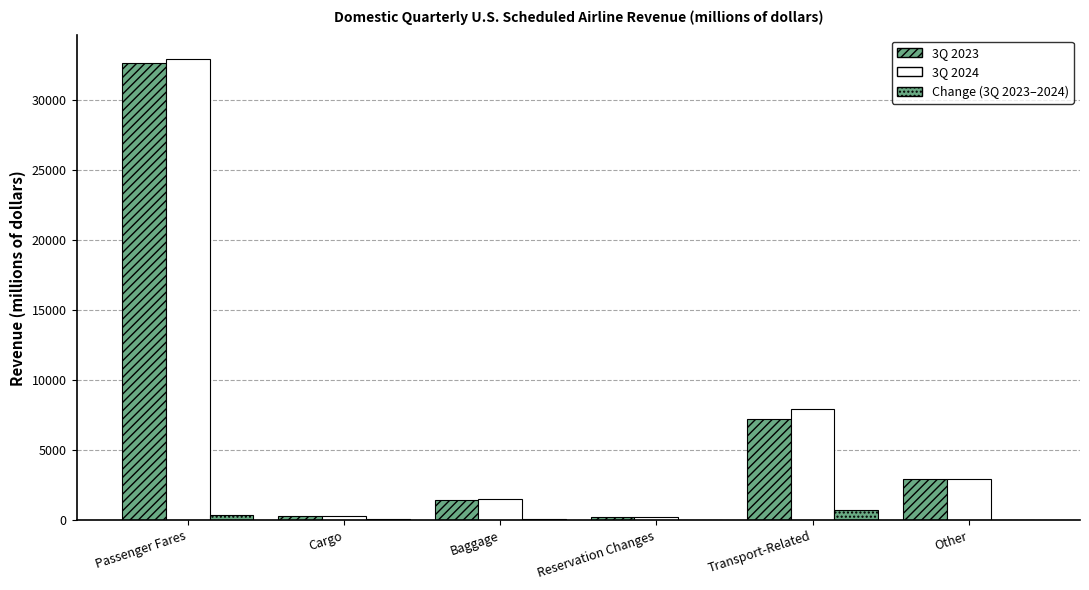

True or false: 3Q 2024 has a value of 2909.3 at Other.

True